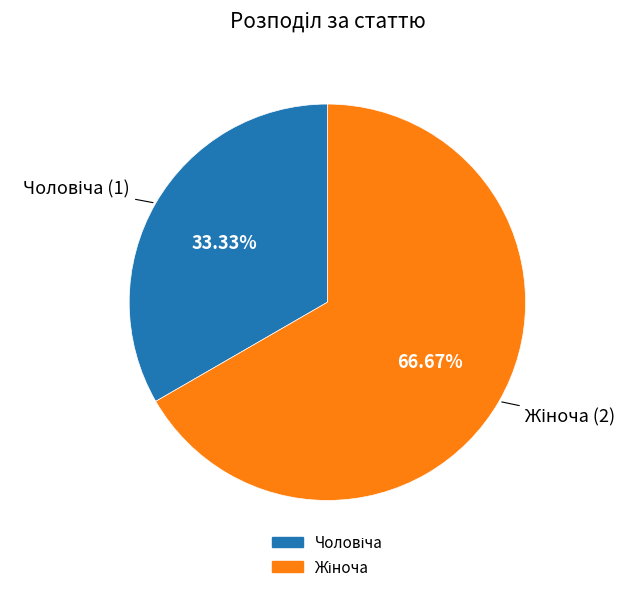

Does any single category account for the majority?

Yes